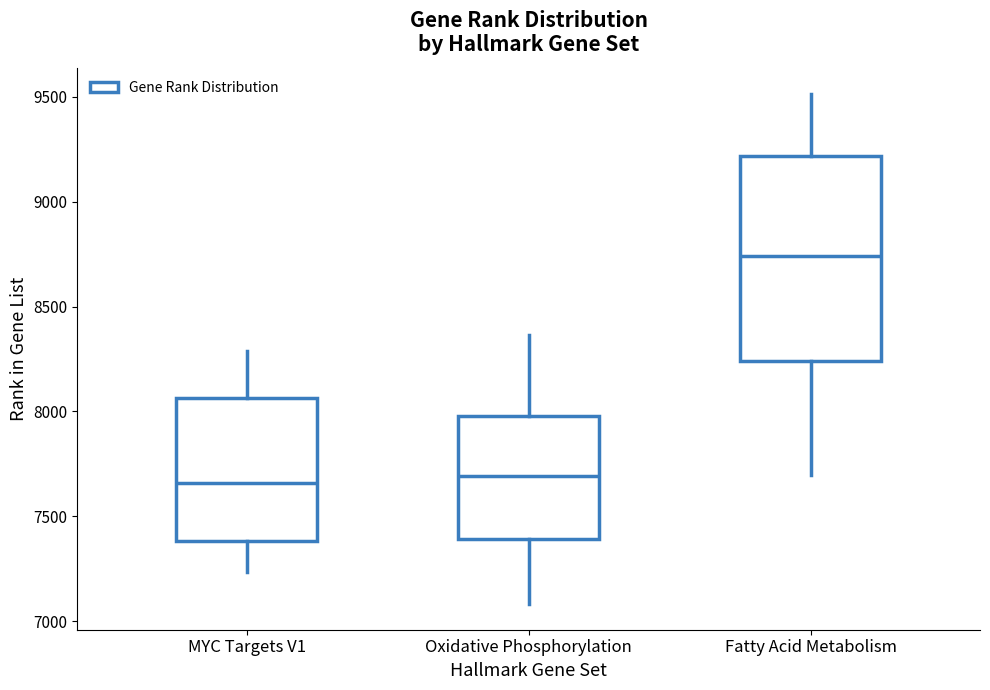

Which box has the highest median line?

Fatty Acid Metabolism